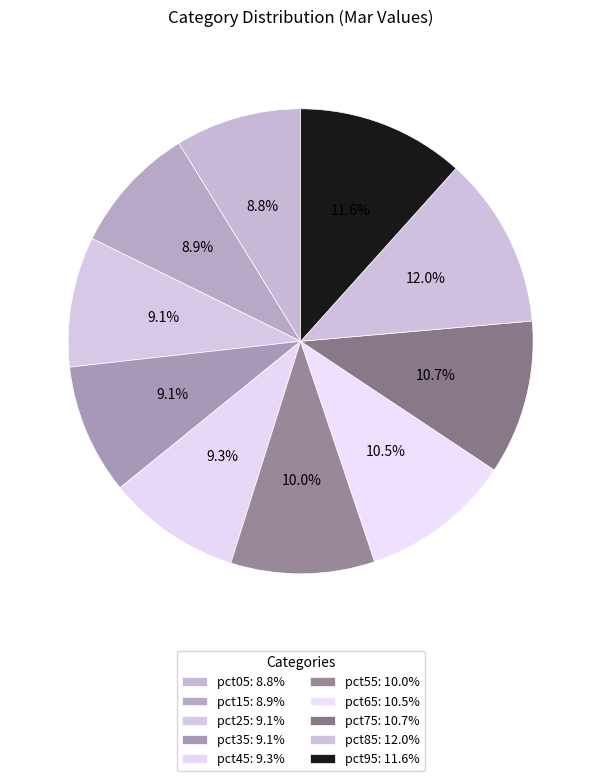

Is pct85 the majority of the pie?

No